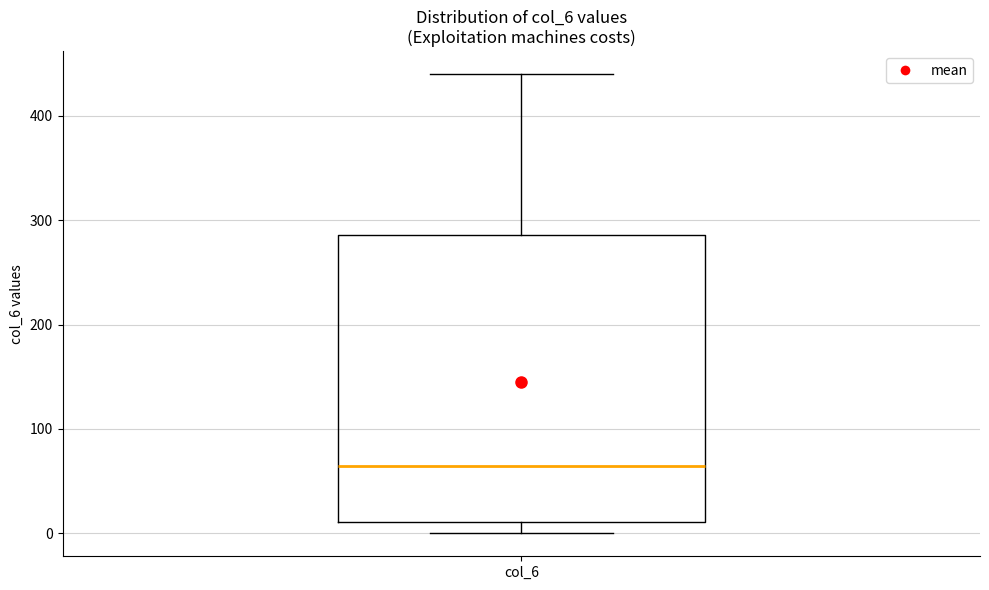

Transcribe this box plot: give where the median line is, the range the box spans, and where the two whiskers end, as read against the y-axis. The values are not printed on the chart, so give them approximately, as read against the axis.

median 60, box 10 to 290, whiskers 0 to 440